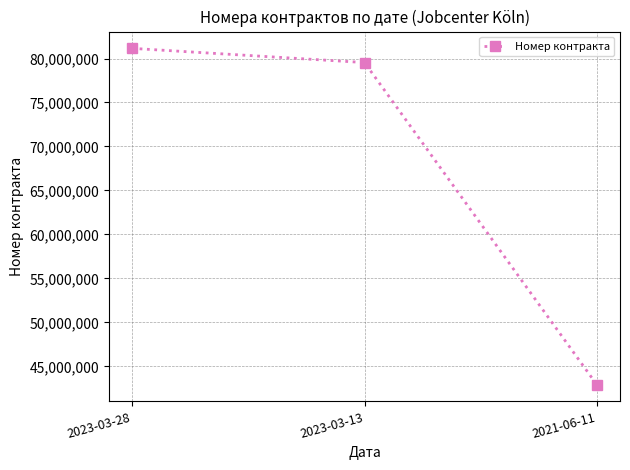

The chart shows a value of 42930058 at 2021-06-11. True or false?

True